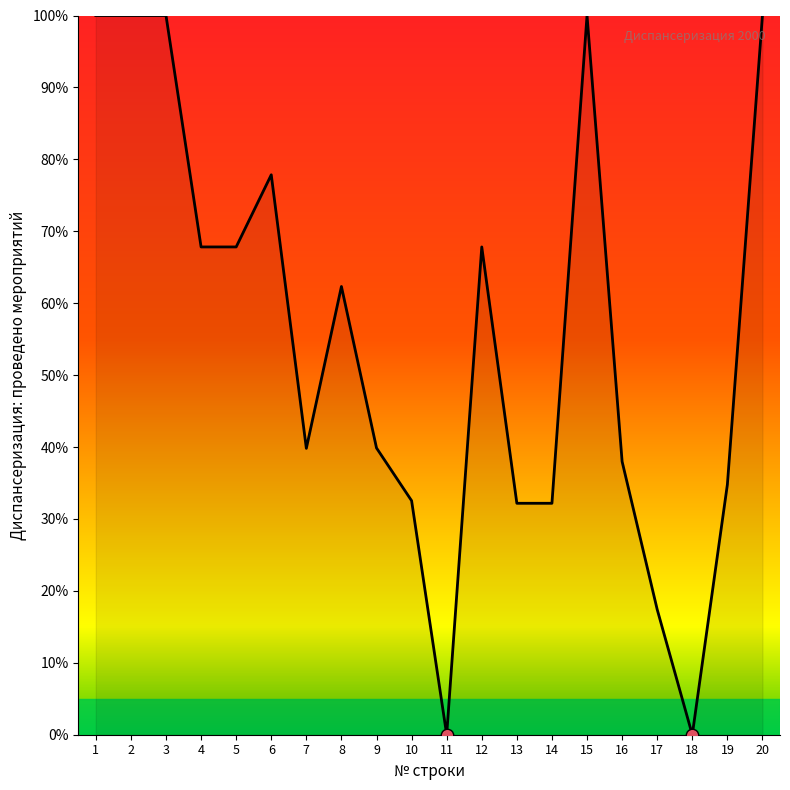

Approximately how many times larger is the value at 16 compared to 15?

0.4